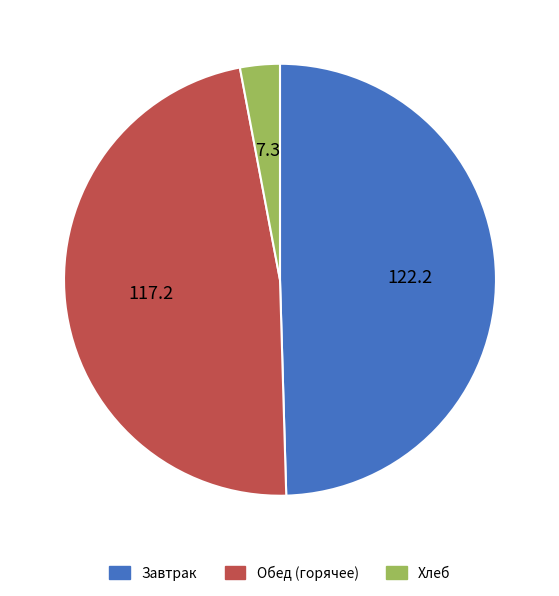

What is the largest slice in the pie chart?

Завтрак